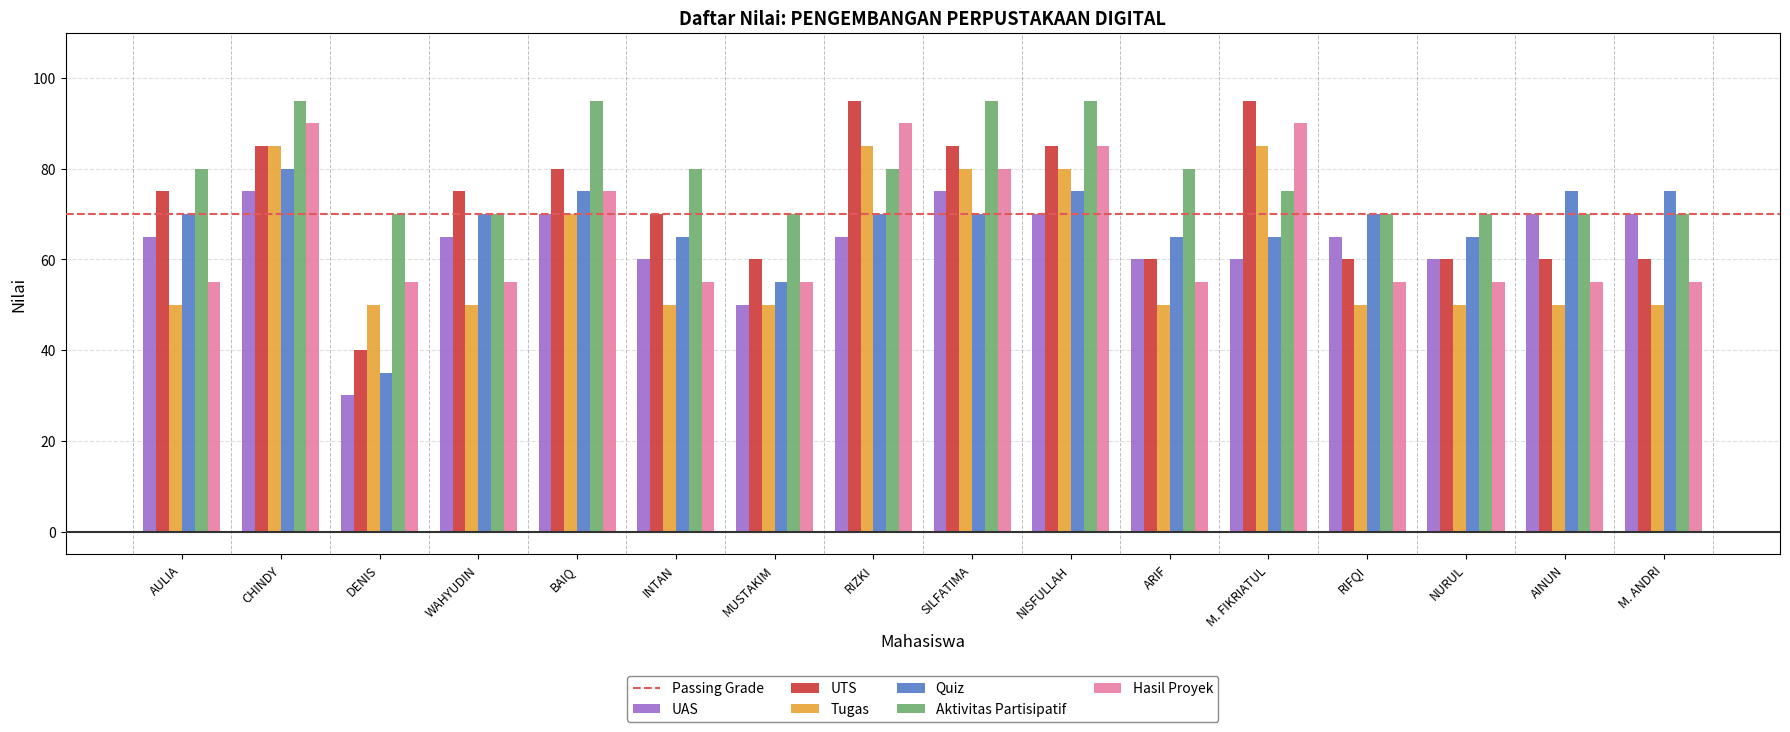

Count the number of data series in this chart.

6